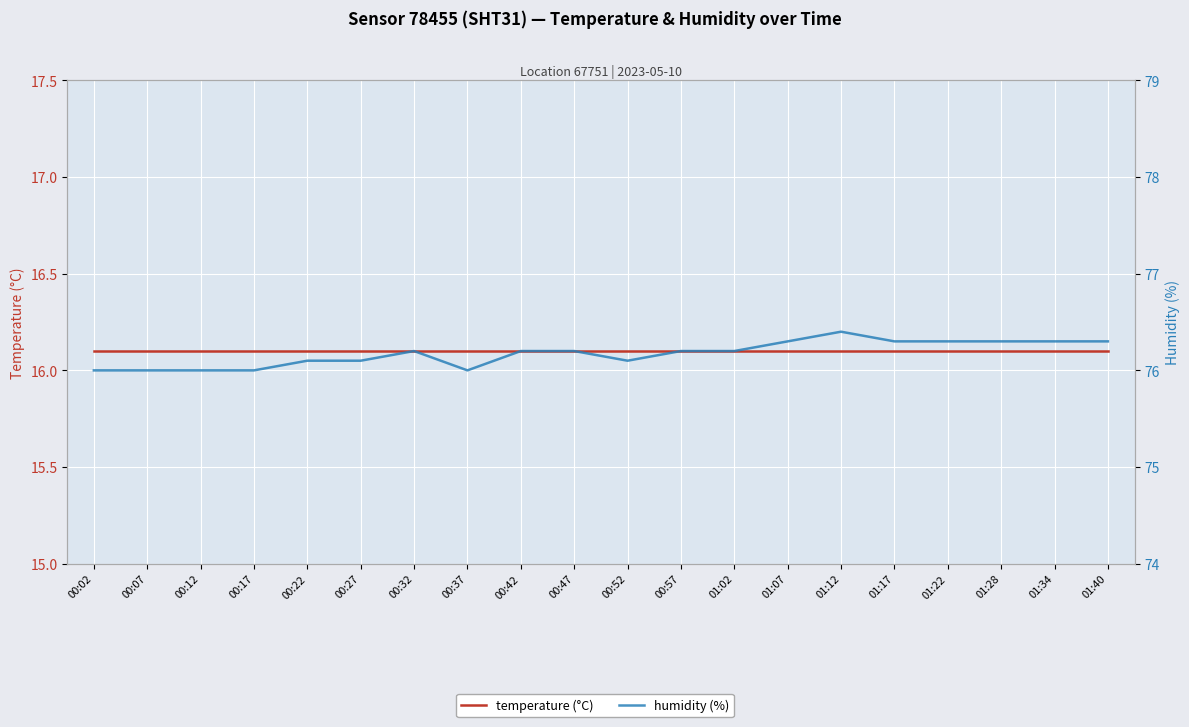

What position from the left is 00:27?

6